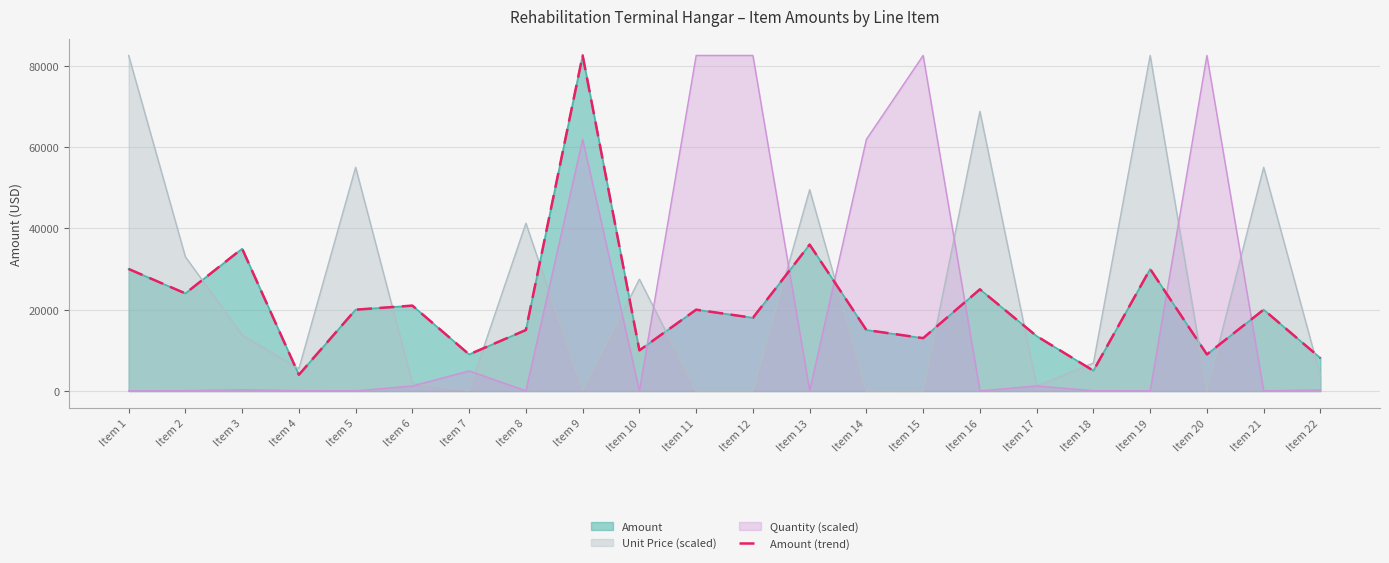

What is the sum of all values?

463100